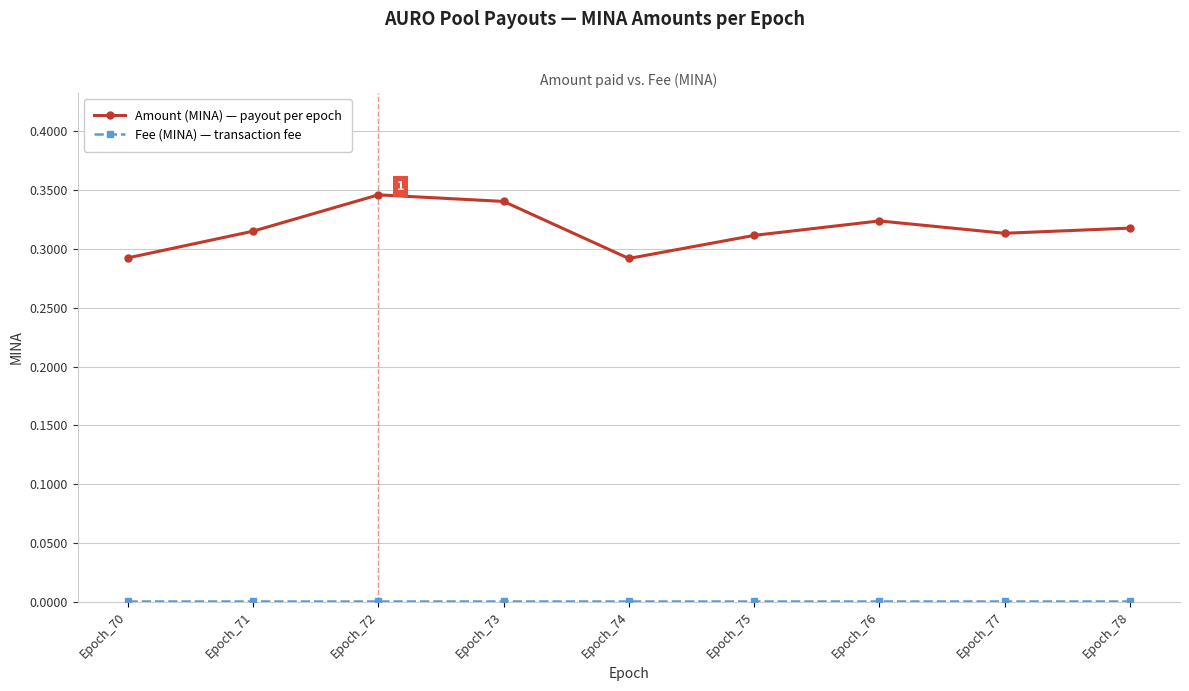

At which category does Amount (MINA) — payout per epoch reach its first local valley?

Epoch_74